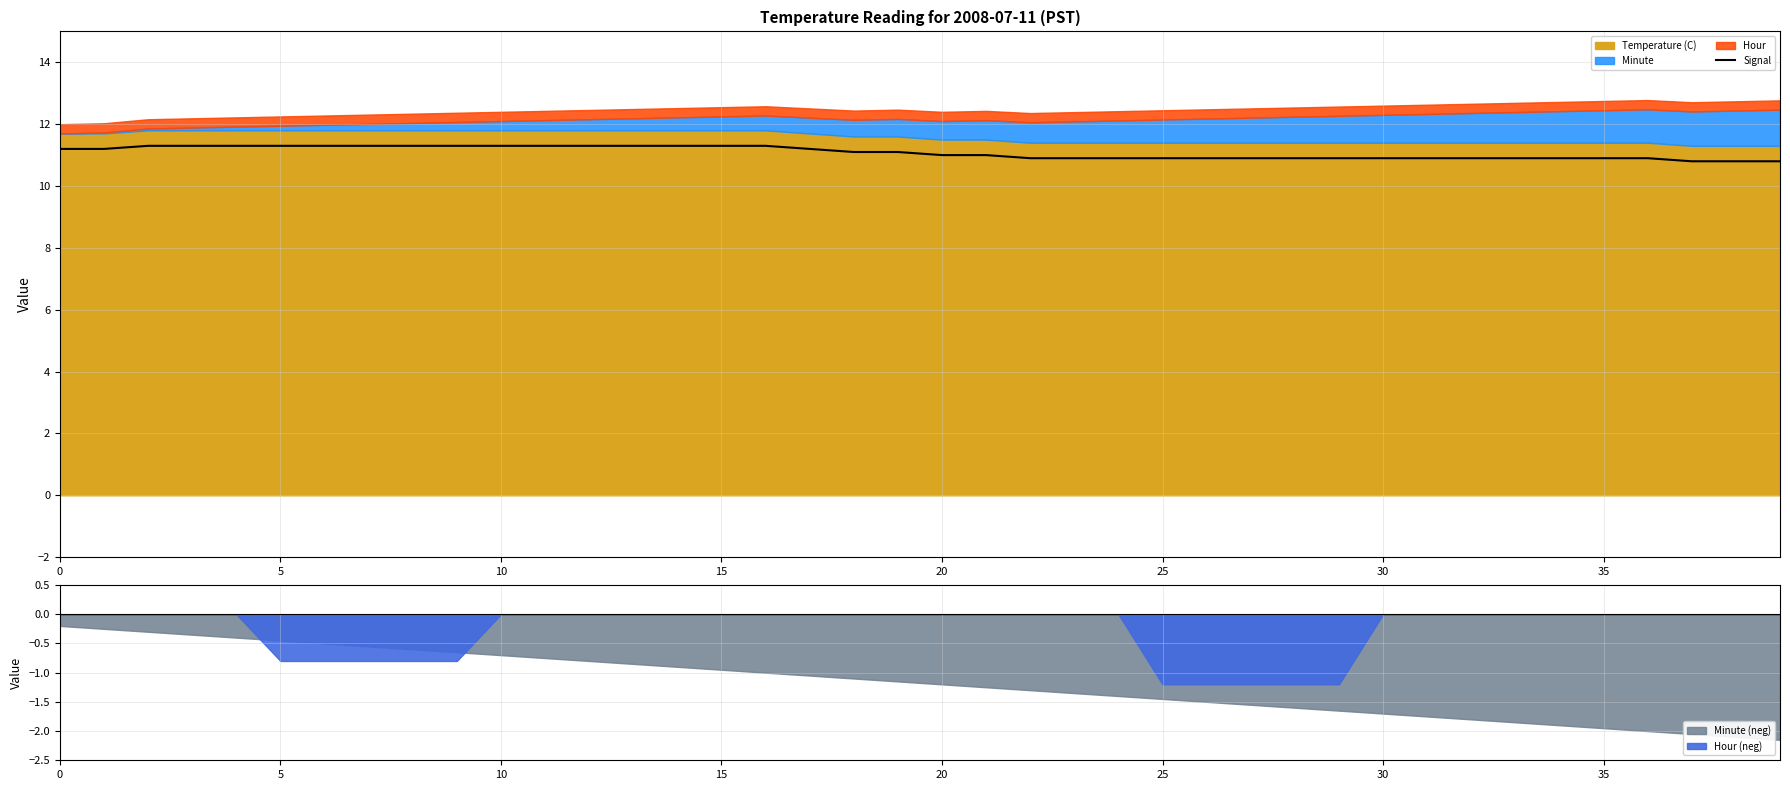

True or false: Signal has a value of 6.0 at 35.

False